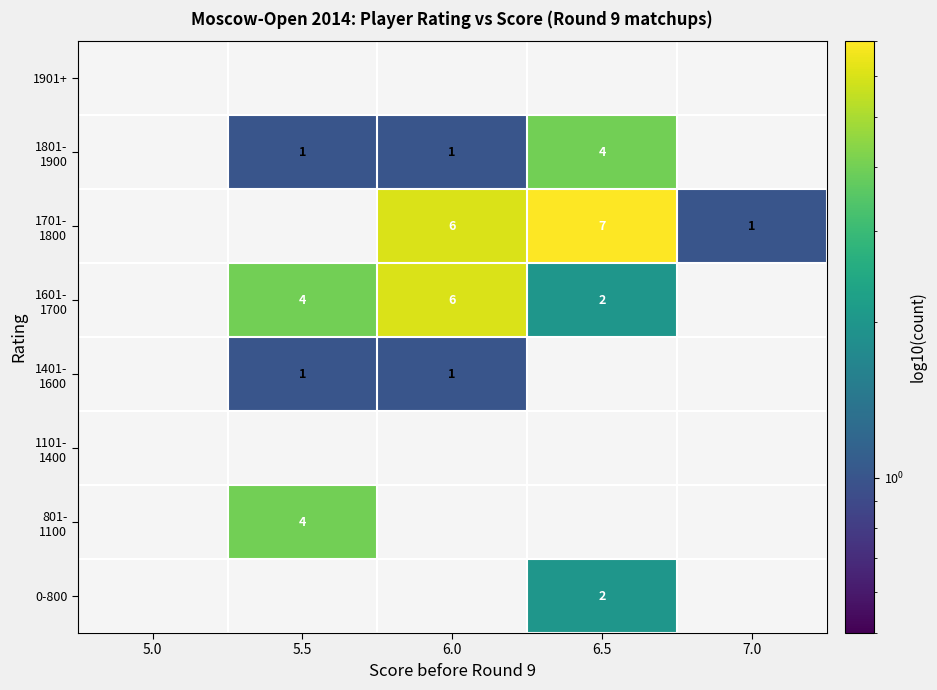

The value of 1401- 1600 at 5.5 is 0.7. True or false?

False